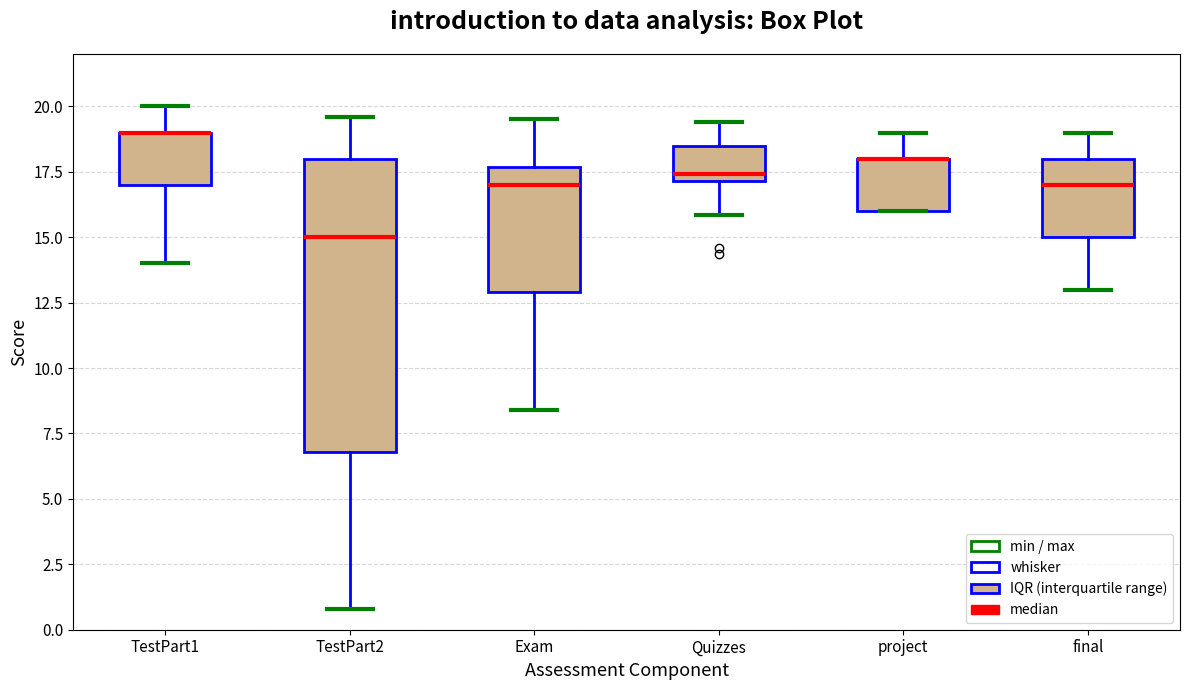

Where does the lower whisker of the box for TestPart1 end on the y-axis? The values are not printed on the chart, so give them approximately, as read against the axis.

14.0